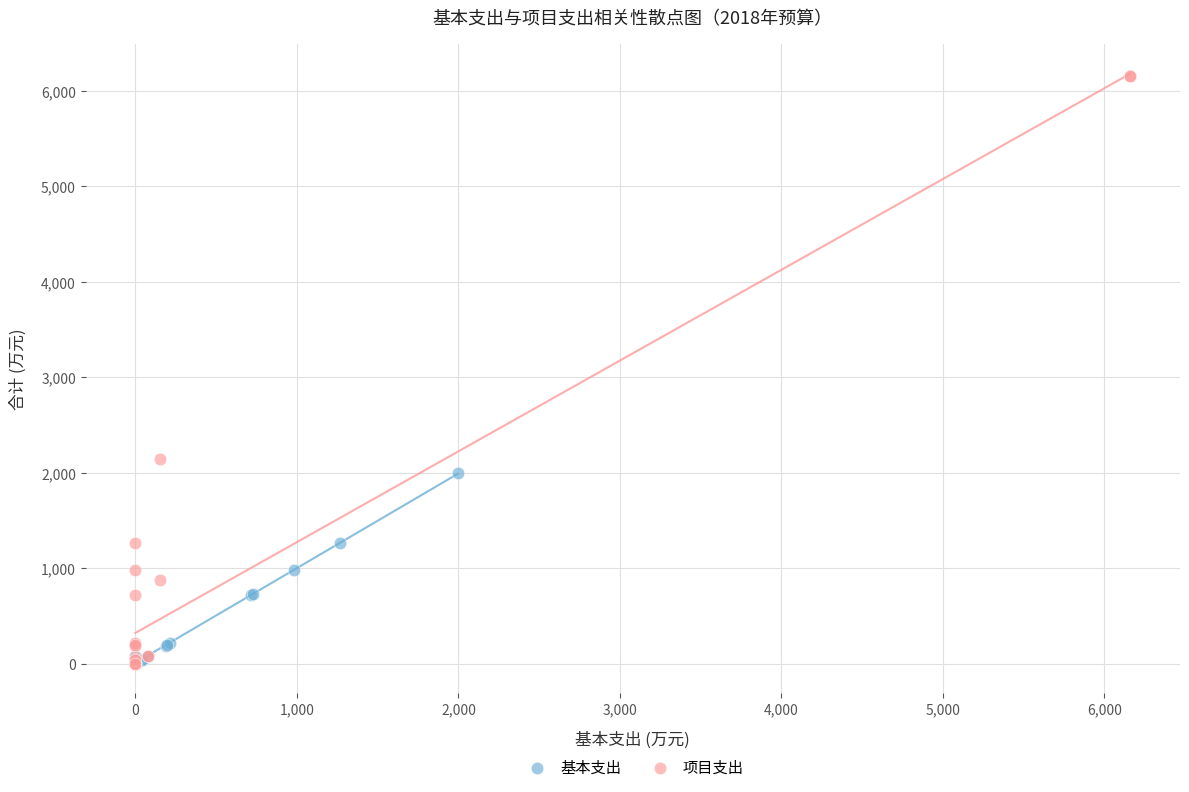

Which series has the largest Y range (max minus min)?

项目支出